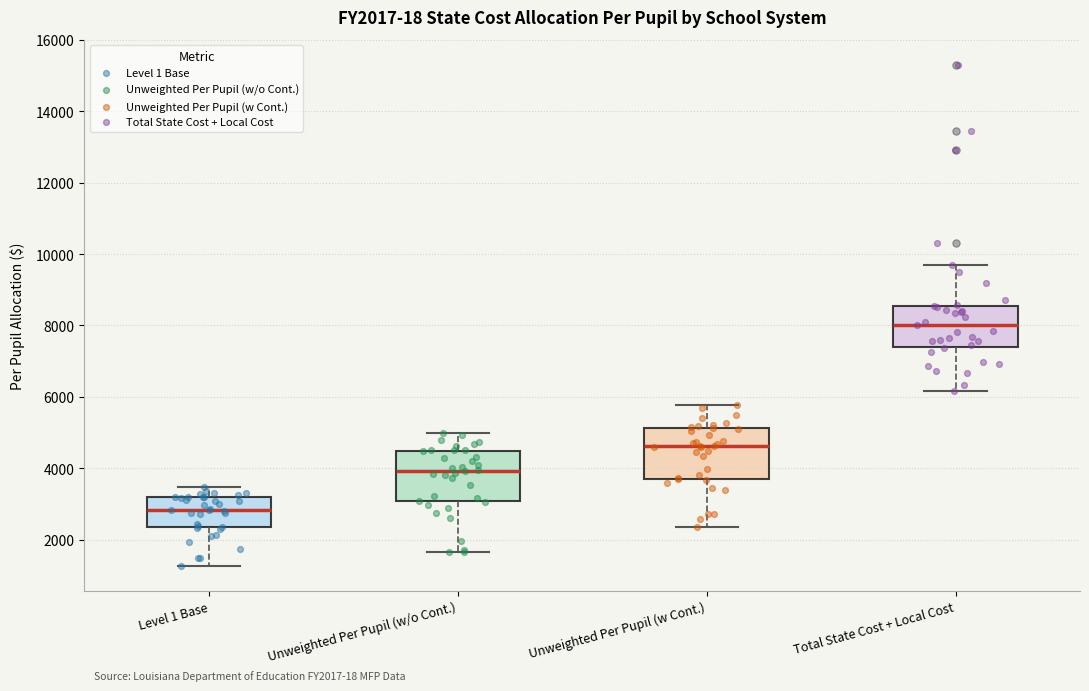

Which box's median line is the highest?

Total State Cost + Local Cost